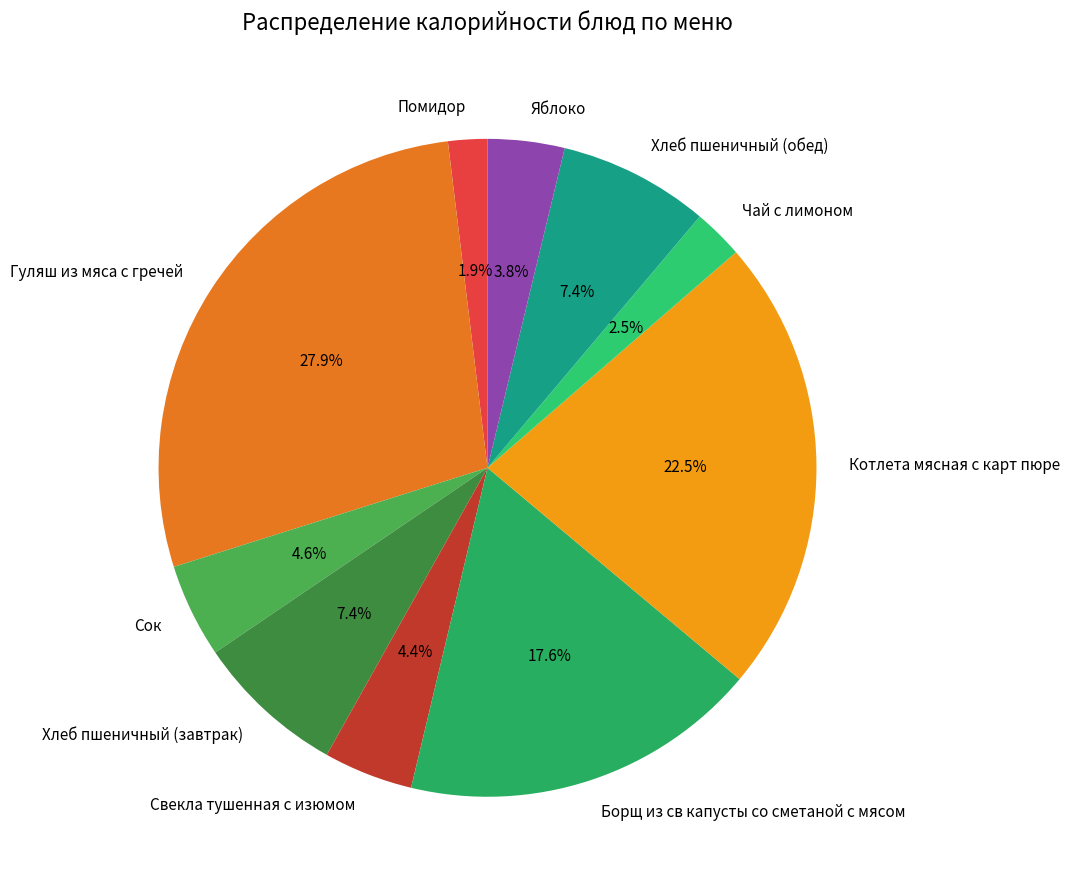

Count the number of slices in the pie.

10